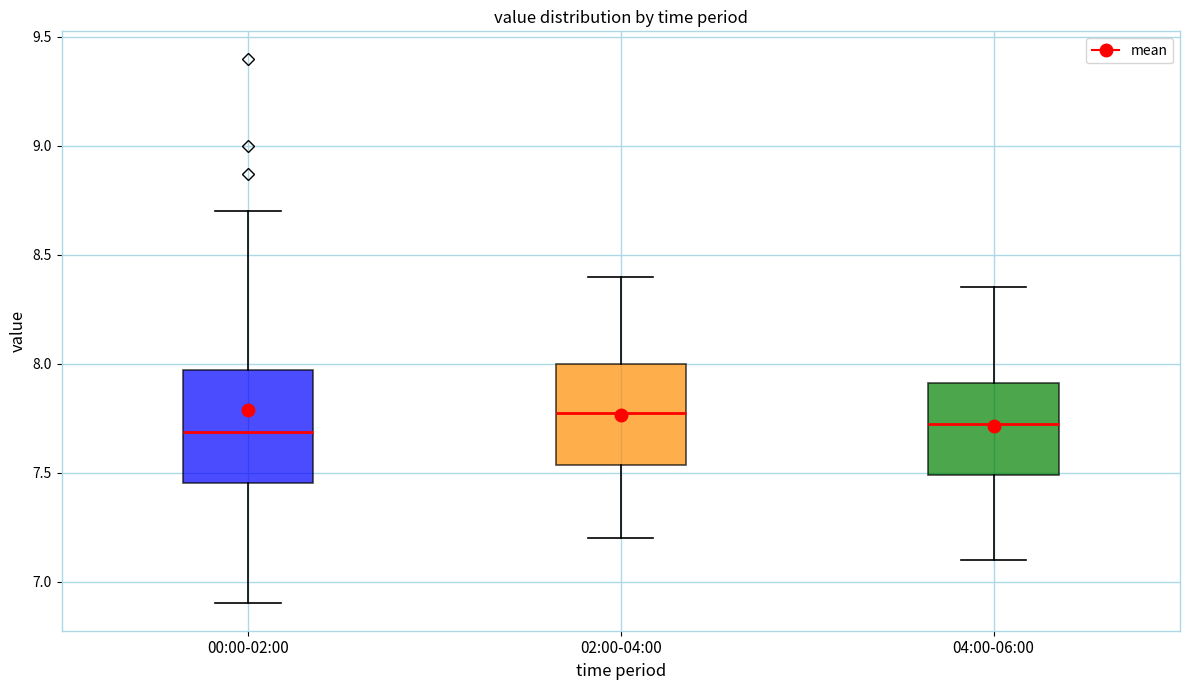

Reading left to right, read every box against the y-axis: the position of its median line, the range the box covers, and the ends of its whiskers. The values are not printed on the chart, so give them approximately, as read against the axis.

00:00-02:00: median 7.70, box 7.45 to 7.95, whiskers 6.90 to 8.70
02:00-04:00: median 7.80, box 7.55 to 8.00, whiskers 7.20 to 8.40
04:00-06:00: median 7.75, box 7.50 to 7.90, whiskers 7.10 to 8.35